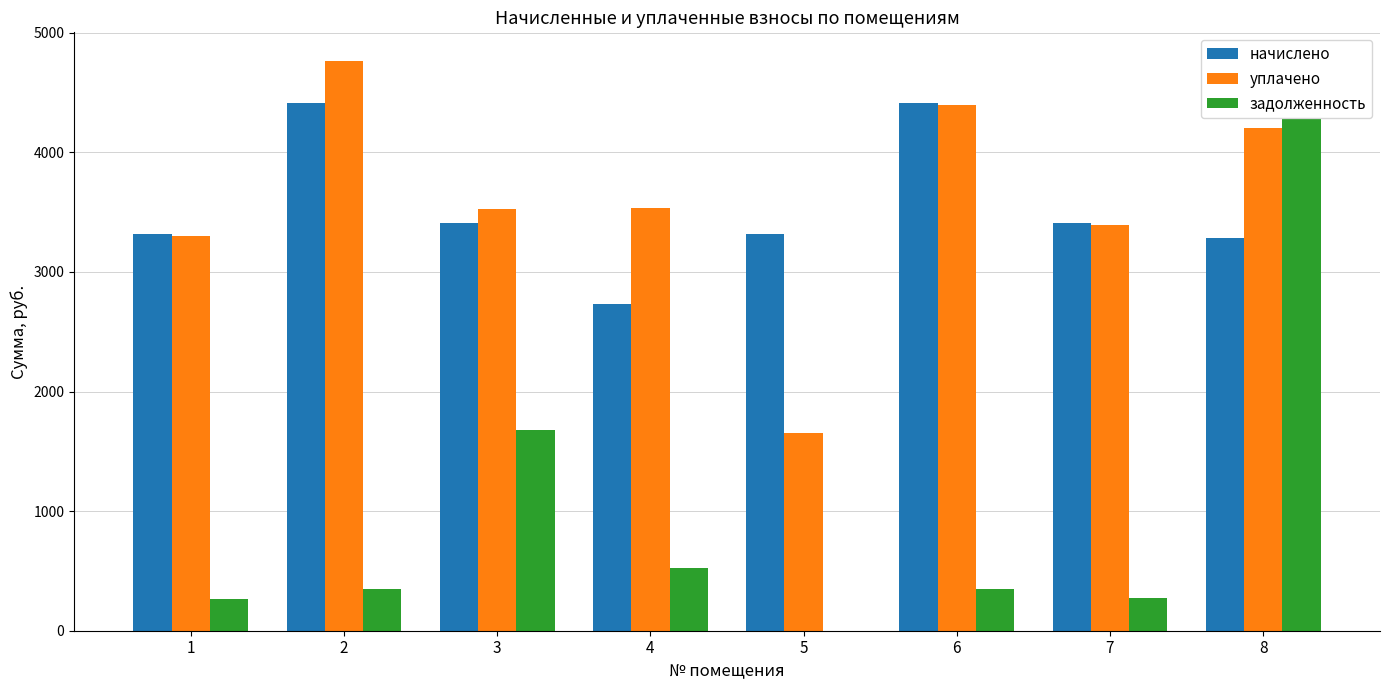

What is the sum of all уплачено values?

28777.8